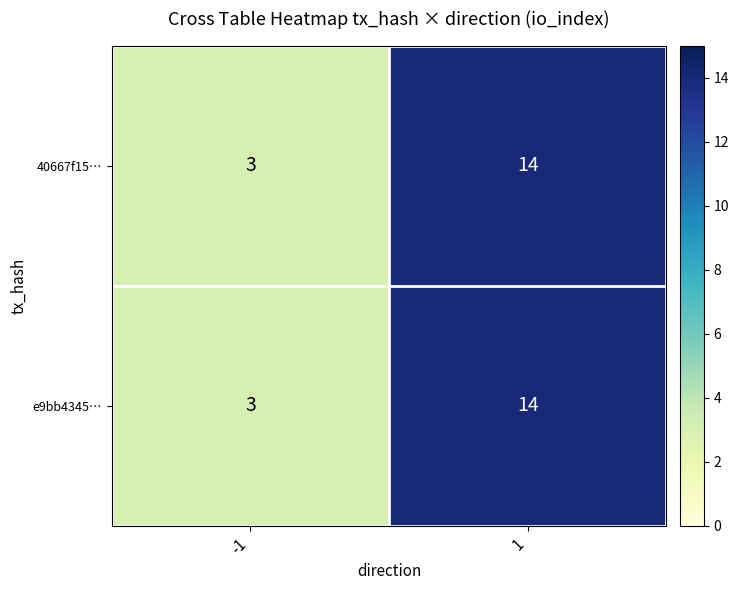

What is the total value across all series at 1?

28